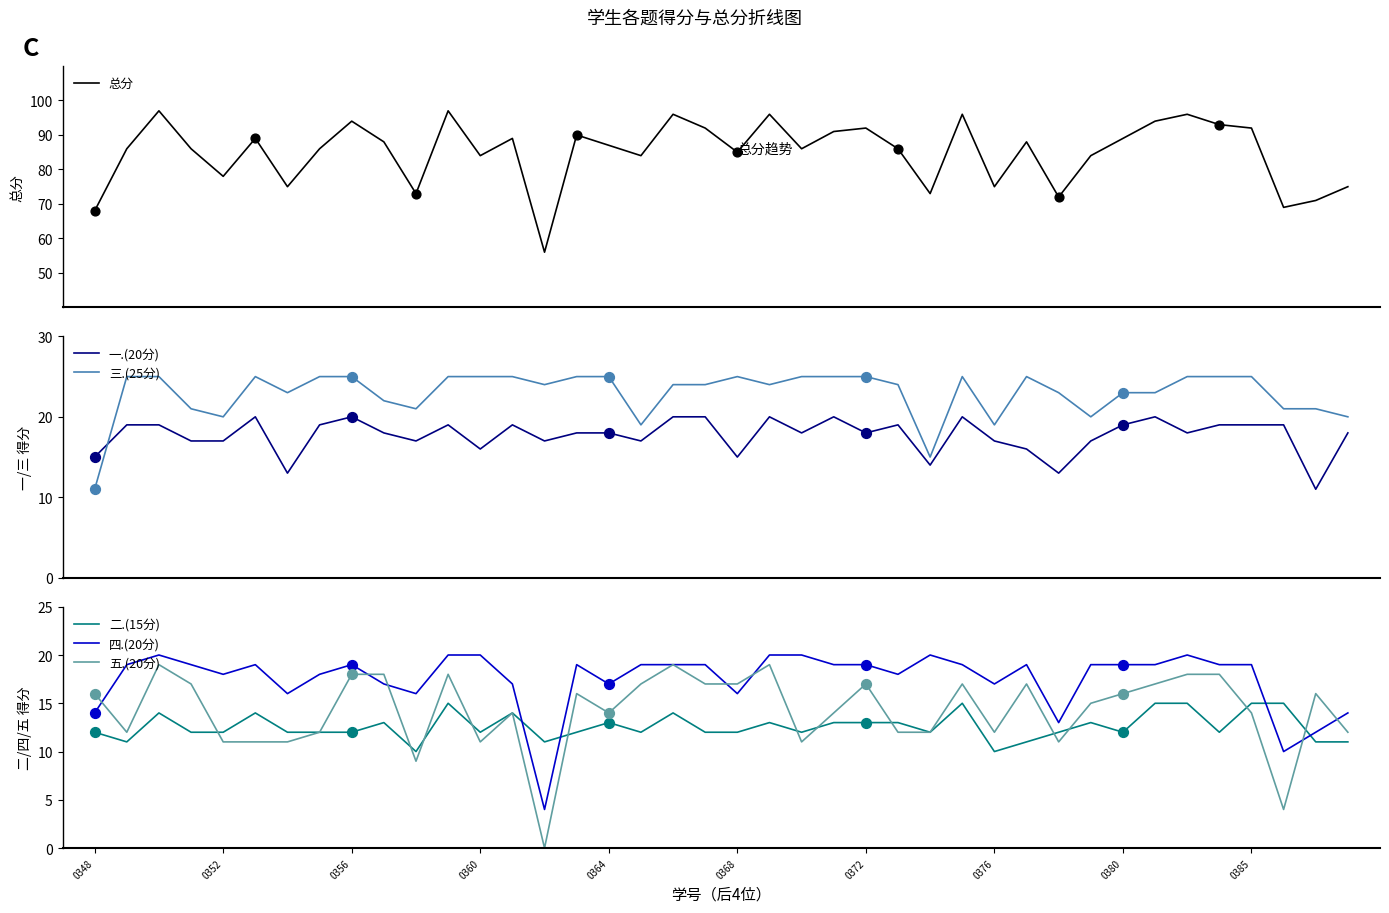

Which series has the largest total across all categories?

总分